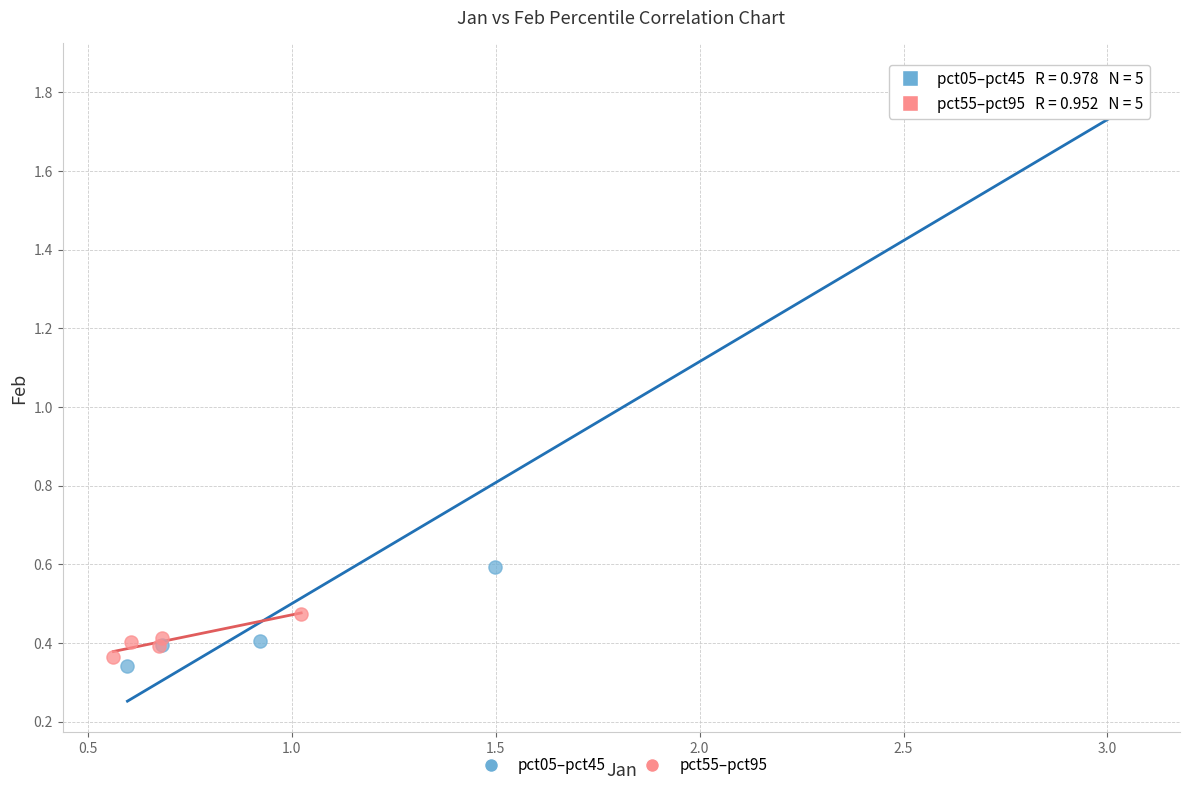

What are all the series names shown in the legend?

pct05–pct45, pct55–pct95